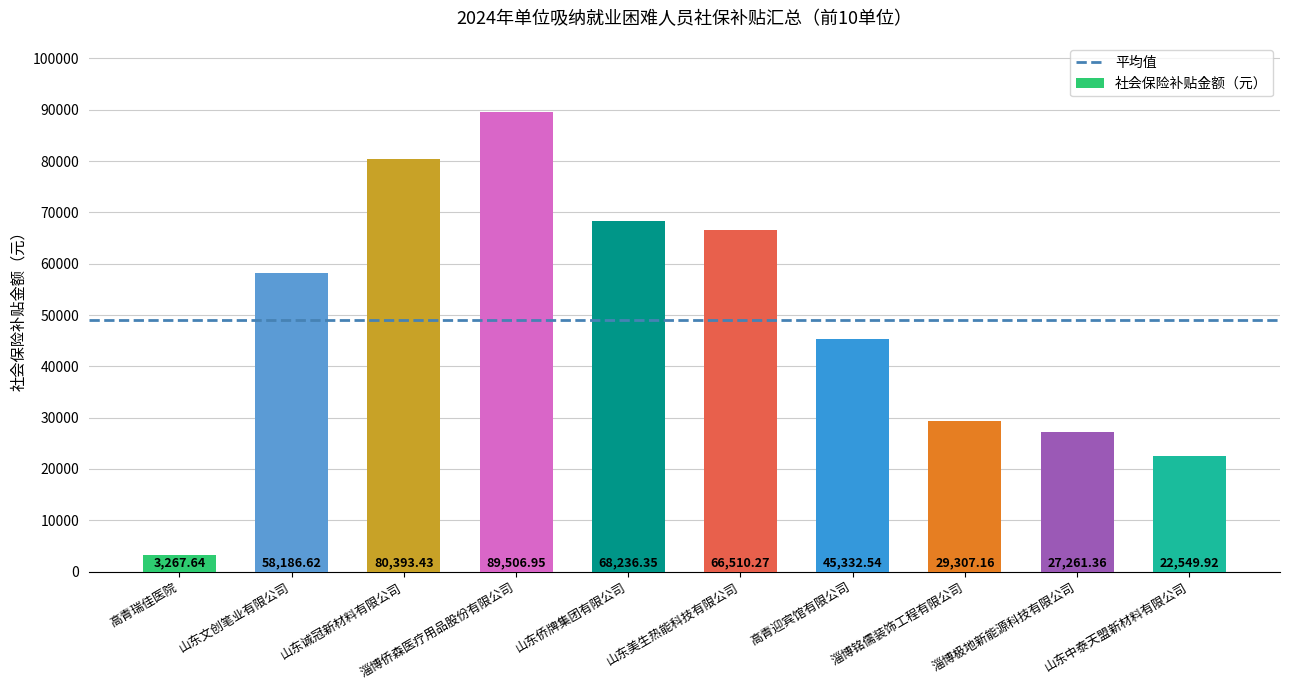

Approximately how many times larger is the value at 淄博铭儒装饰工程有限公司 compared to 山东诚冠新材料有限公司?

0.4